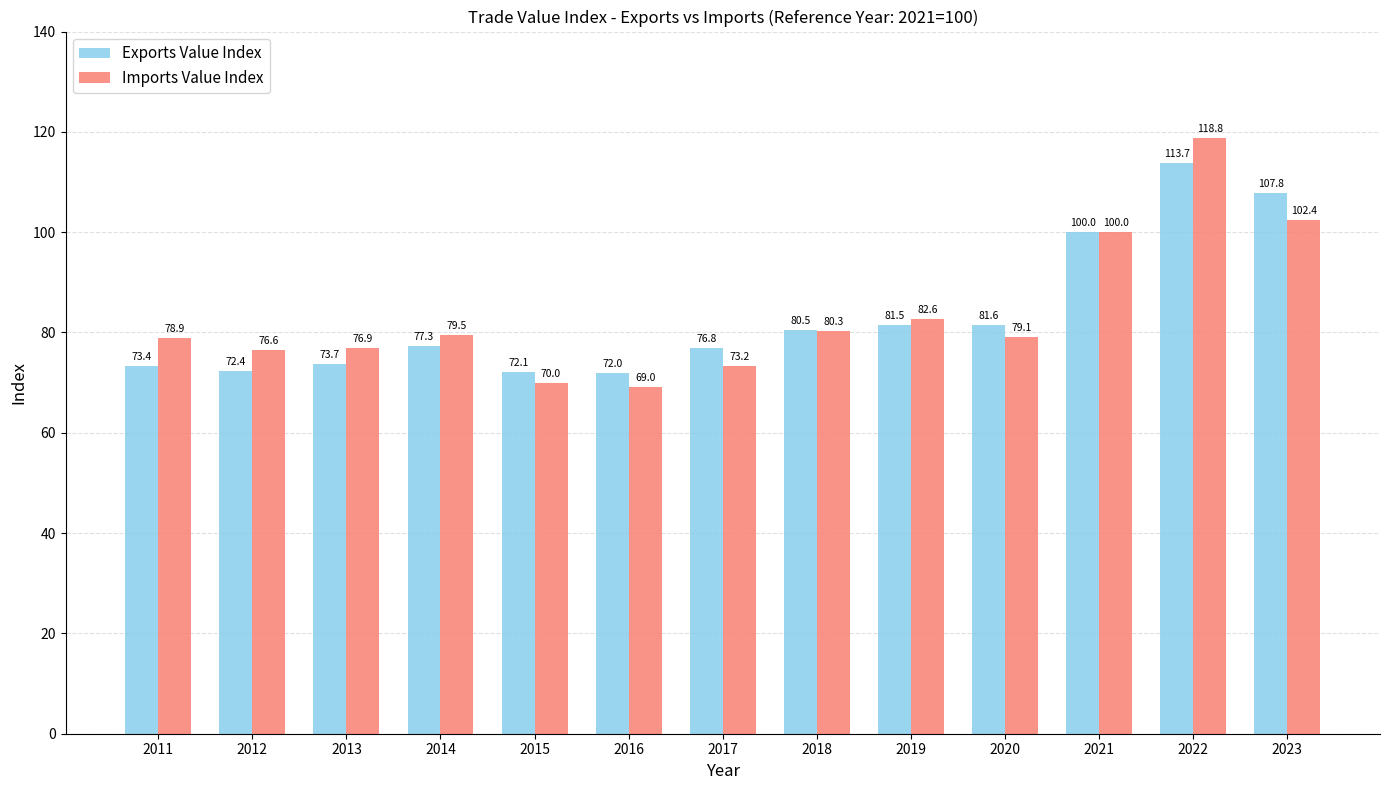

At which label does Imports Value Index reach its minimum?

2016